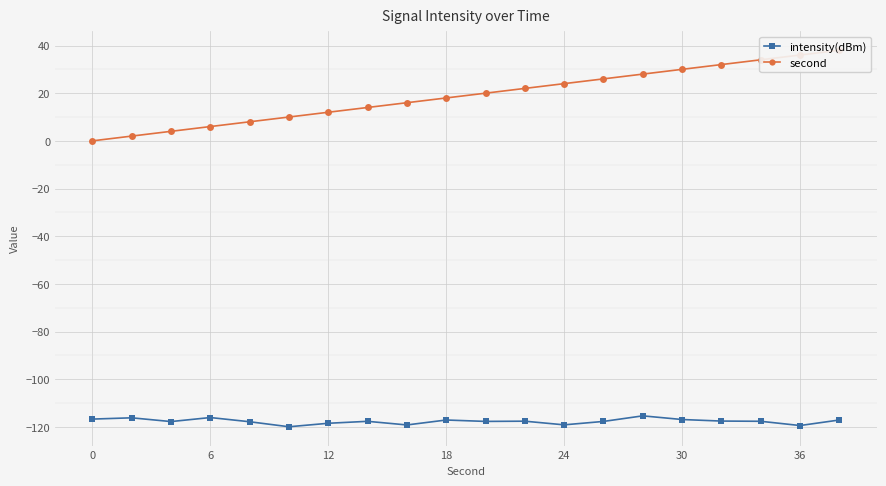

The value of intensity(dBm) at 36 is -53.3. True or false?

False